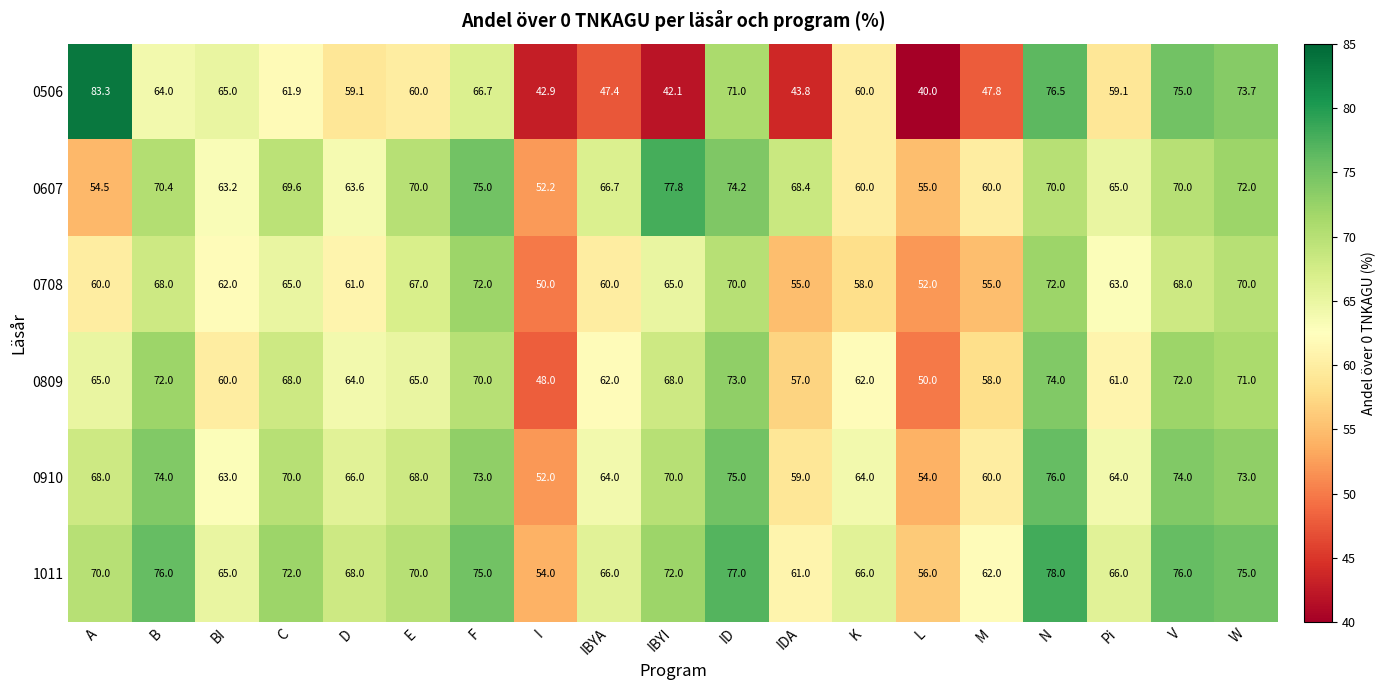

What is the total value across all series at E?

400.0